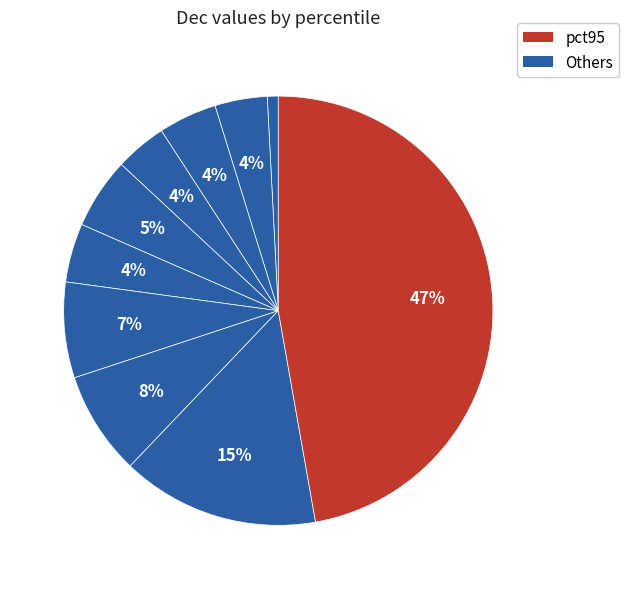

Count the number of slices in the pie.

10